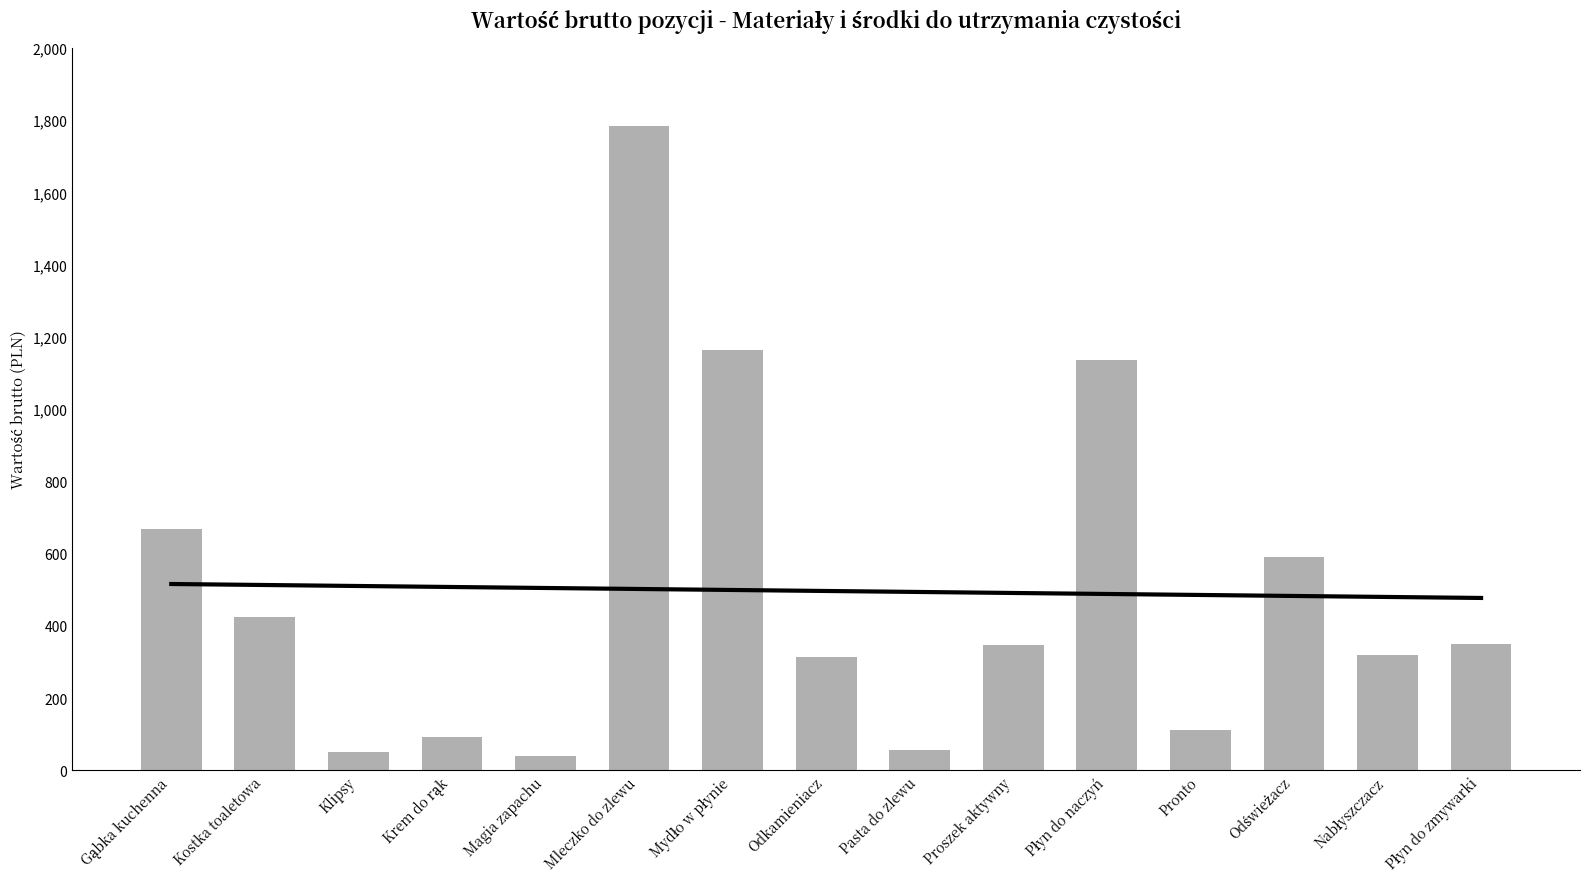

The value at Pronto is 65.0. True or false?

False